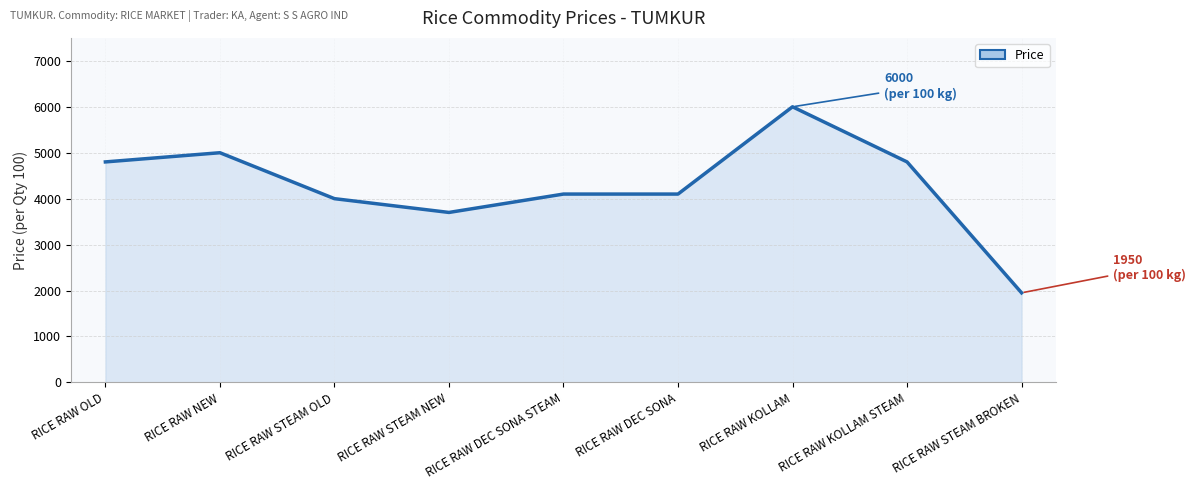

The value at RICE RAW DEC SONA STEAM is 4100. True or false?

True